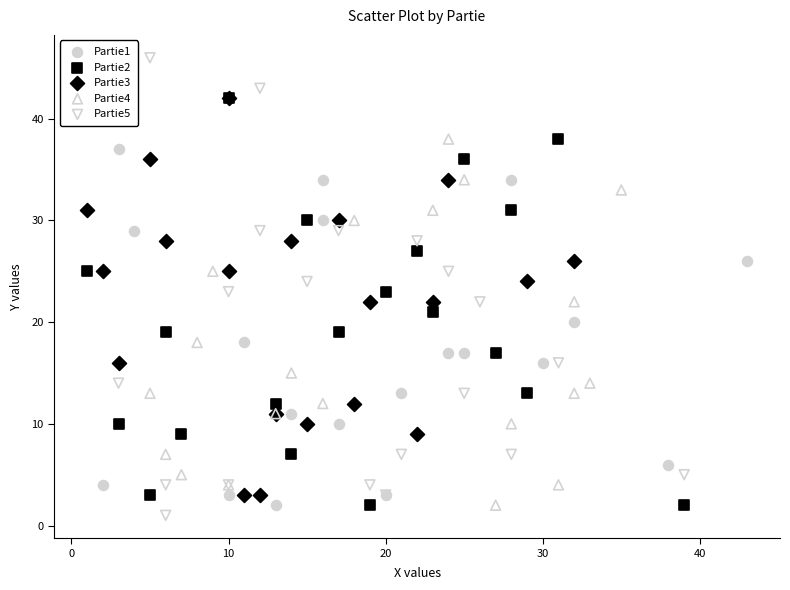

Which series contains the highest Y value?

Partie5